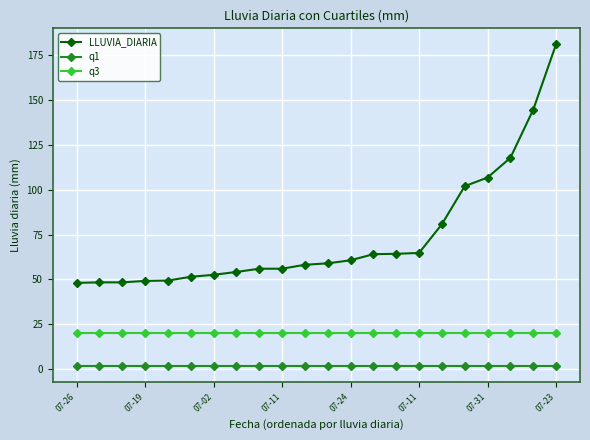

Rank the series by their maximum value, from highest to lowest.

LLUVIA_DIARIA, q3, q1